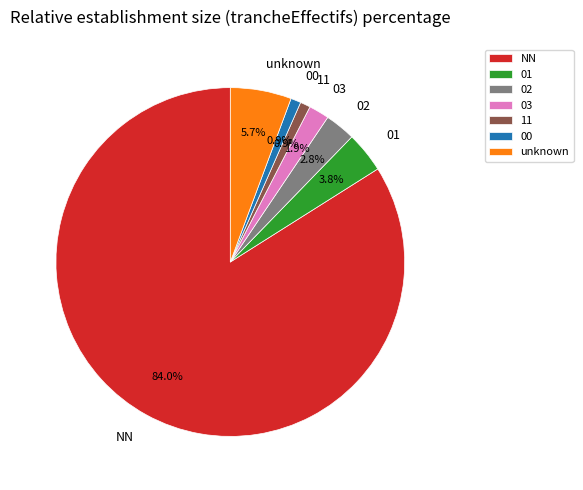

How much of the chart is everything except 00?

99.1%